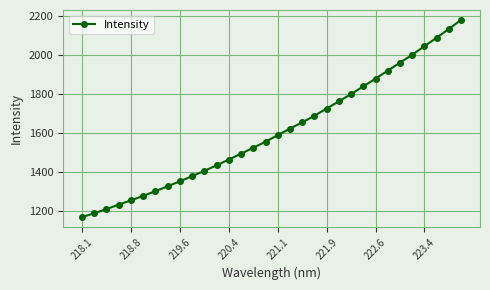

True or false: the data has more than 2 interior local peaks.

False